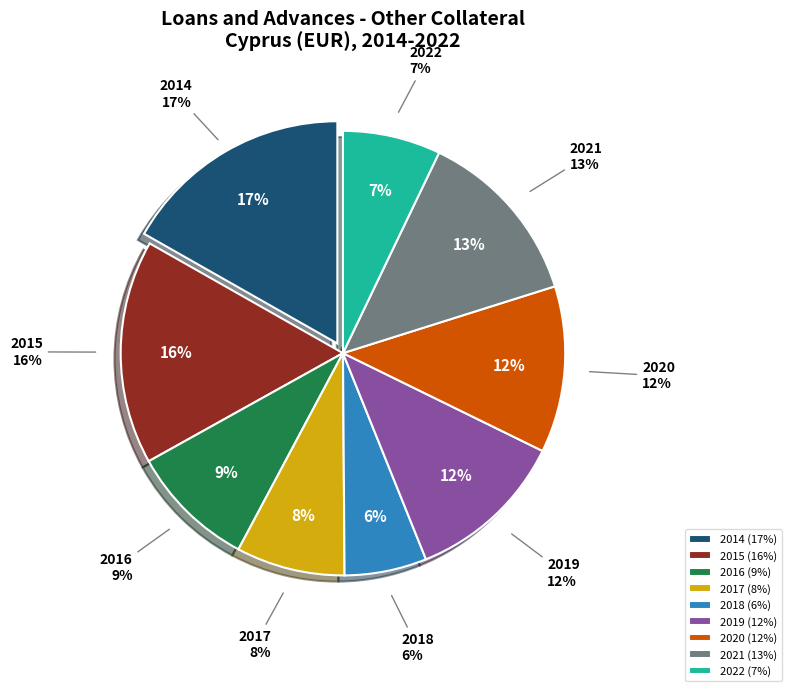

What is the largest slice in the pie chart?

2014